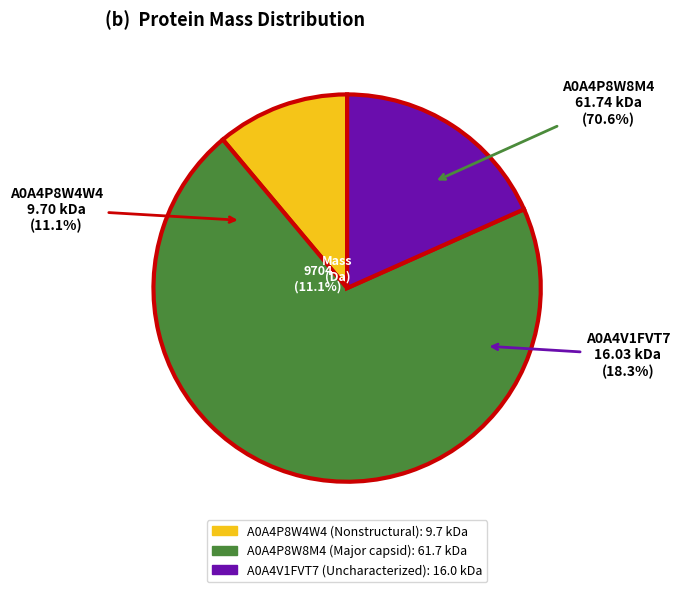

Which category has the biggest portion of the pie?

A0A4P8W8M4
(Major capsid)